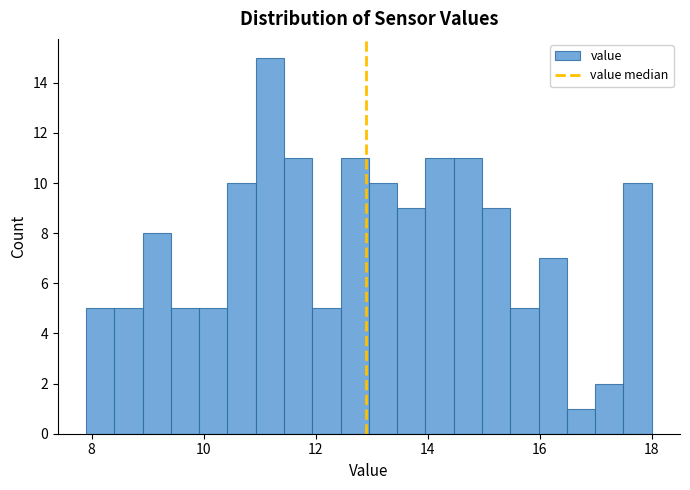

Around what value on the x-axis is the tallest bar? Give the approximate position of its centre, as read against the axis.

11.2